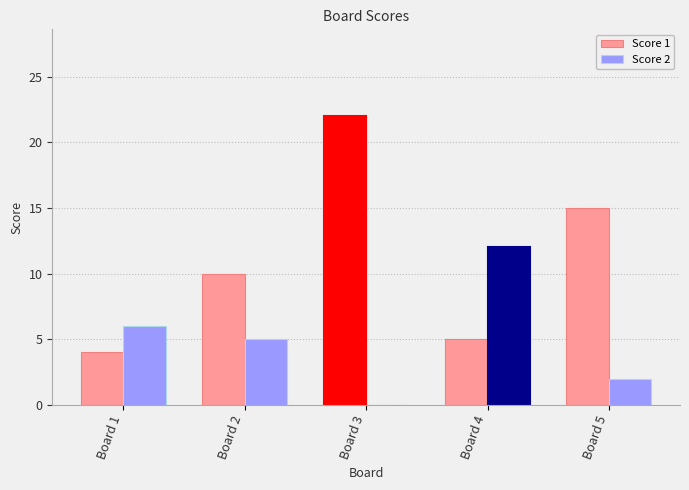

What is the difference between the second highest and minimum values in the Score 1 series?

11